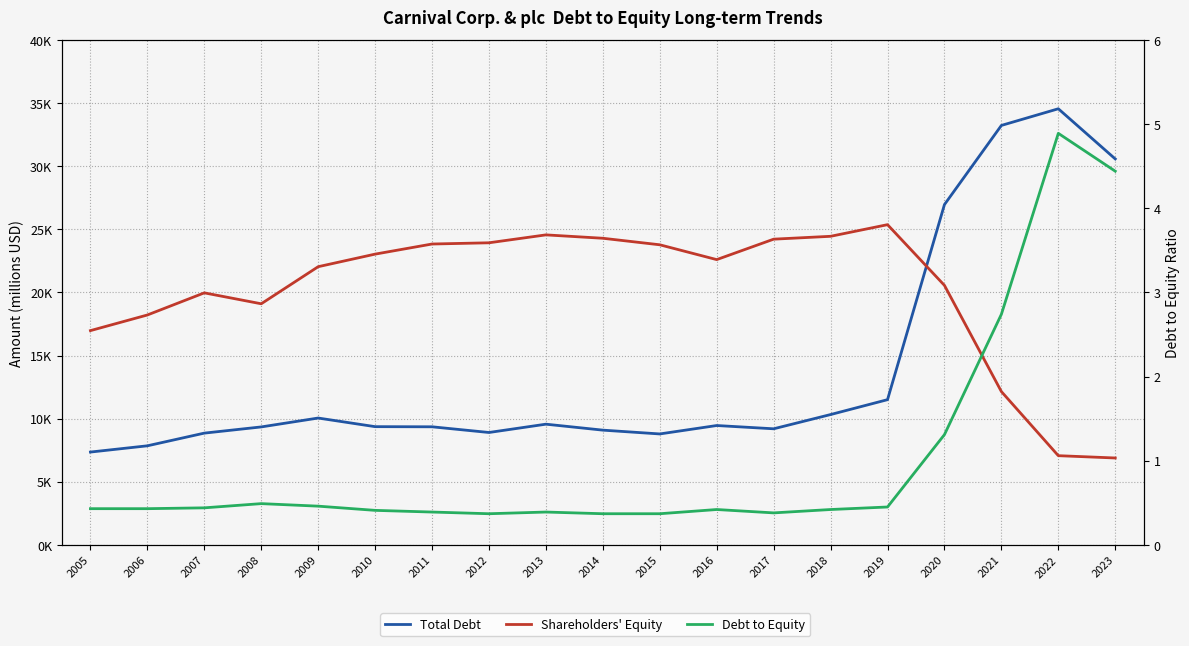

What is the highest value of the Debt to Equity series?

4.9